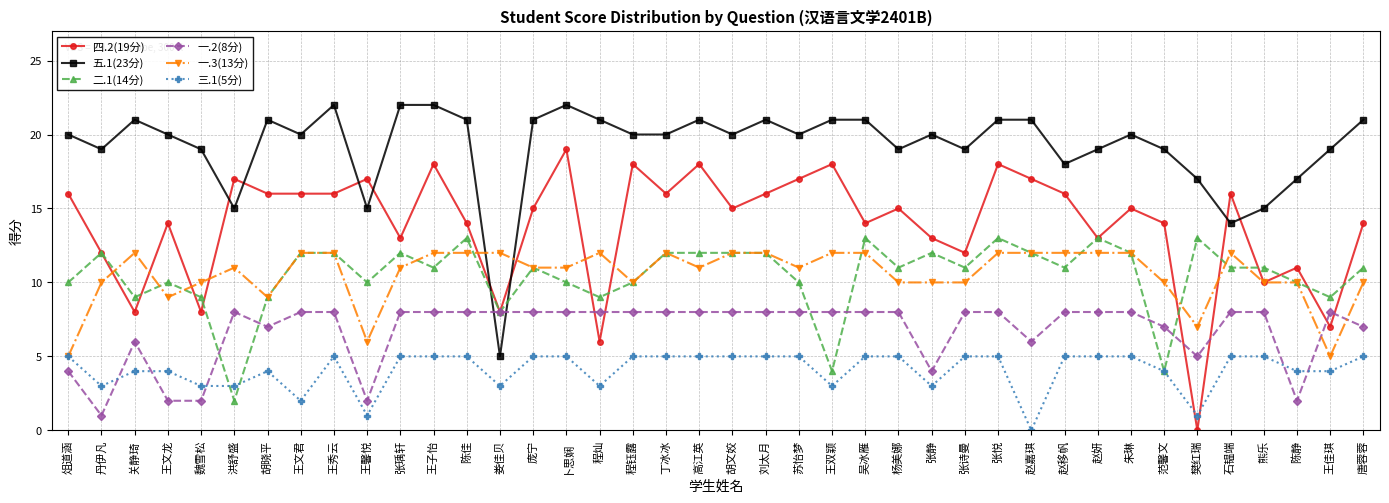

How many lines are shown in the chart?

6